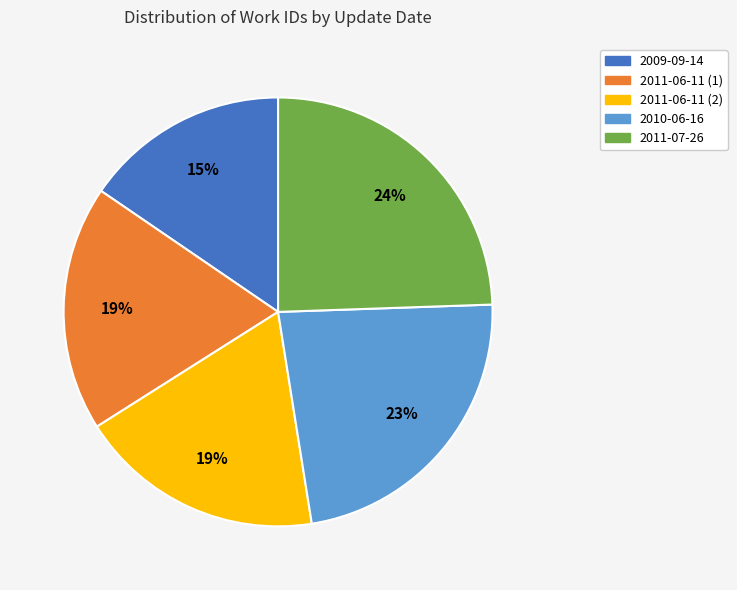

Is it true that 2010-06-16 is 23% of the pie?

True